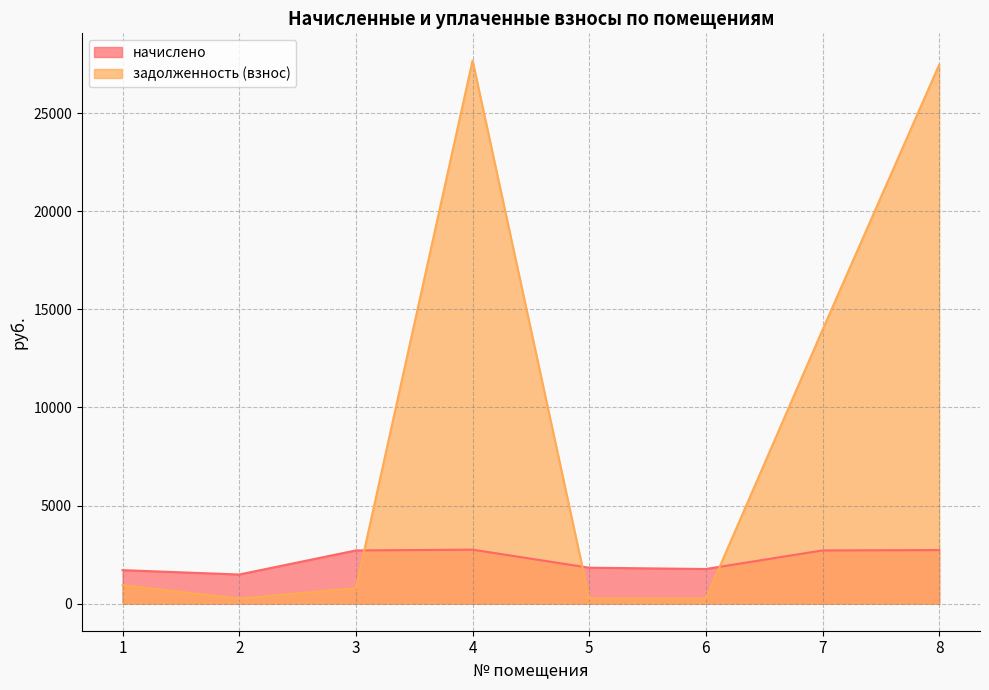

Reading left to right, transcribe all the data shown in this chart.

начислено: 1704.3	1482.0	2710.5	2749.5	1829.1	1762.8	2710.5	2728.1
задолженность (взнос): 937.3	253.3	788.1	27698.2	261.4	256.3	13961.3	27482.0